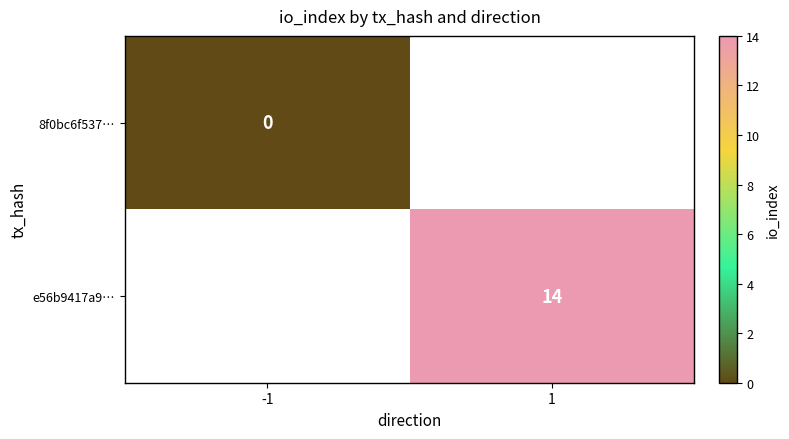

The e56b9417a9… series shows 14 at 1. True or false?

True